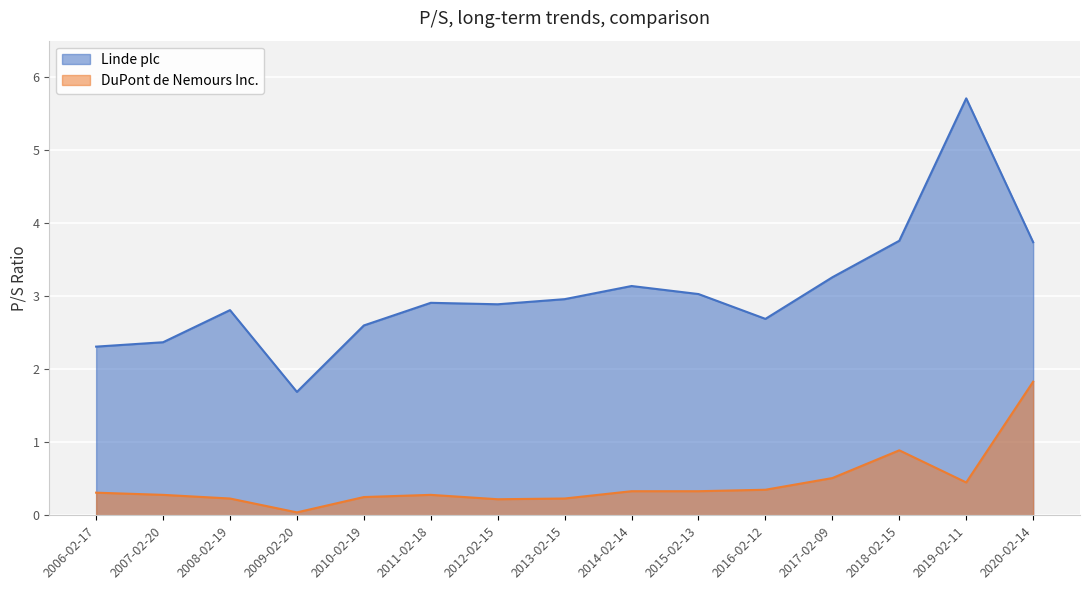

How many interior local peaks does the Linde plc series have?

4